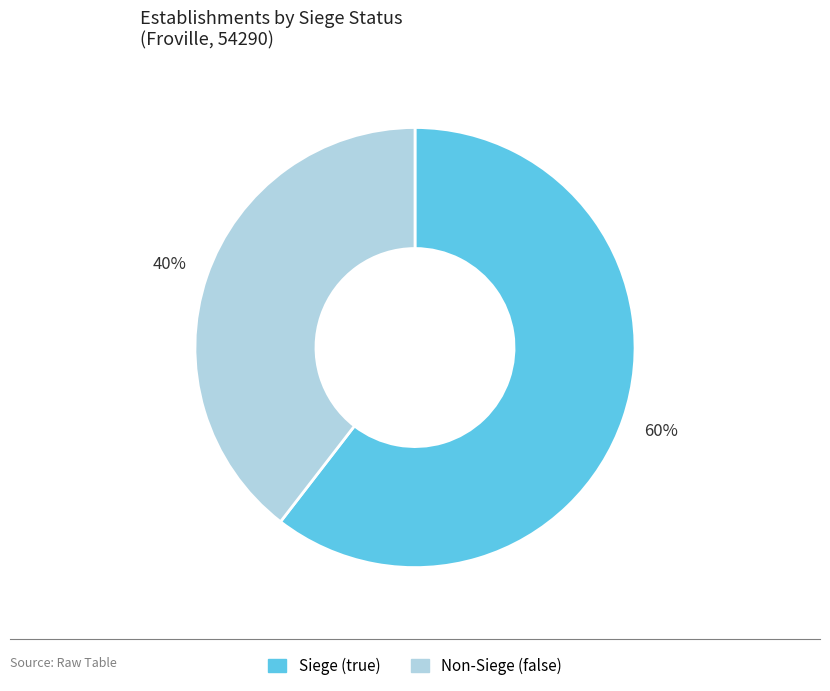

Is there any slice that represents more than half of the pie?

Yes